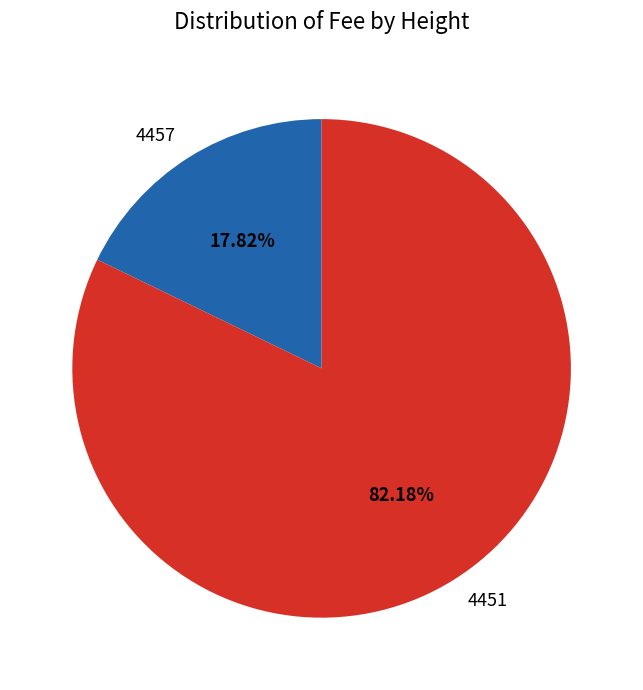

Approximately how many times larger is the value at 4457 compared to 4451?

0.2